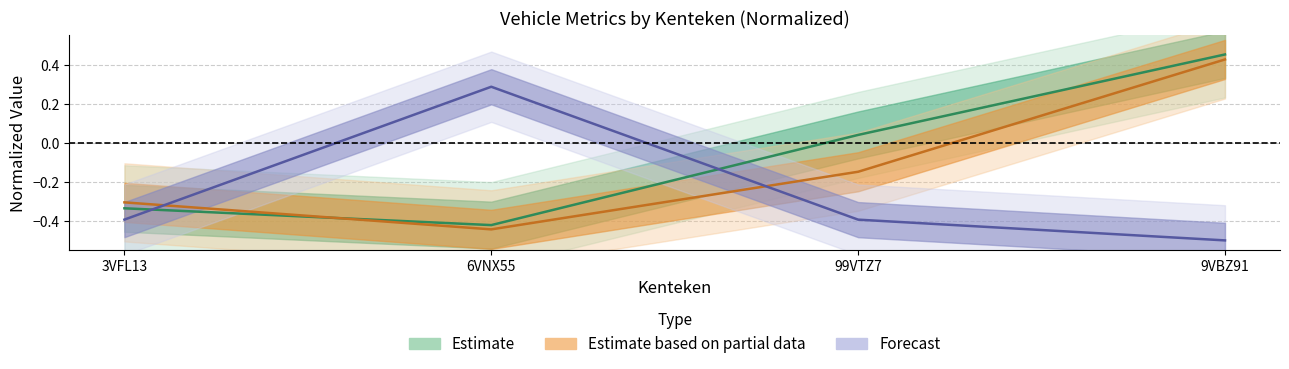

At which label is catalogusprijs closest to 0?

99VTZ7